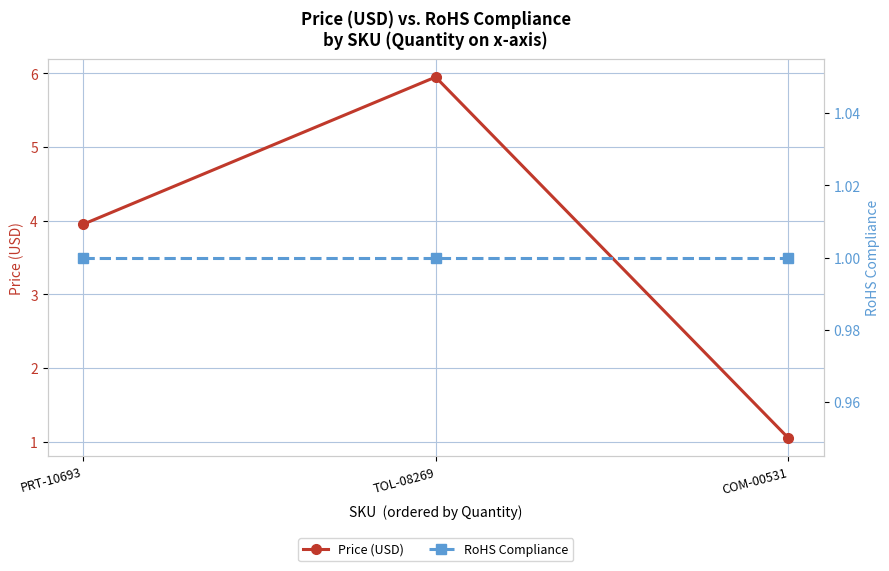

List the series in order of their peak value, lowest first.

RoHS Compliance, Price (USD)